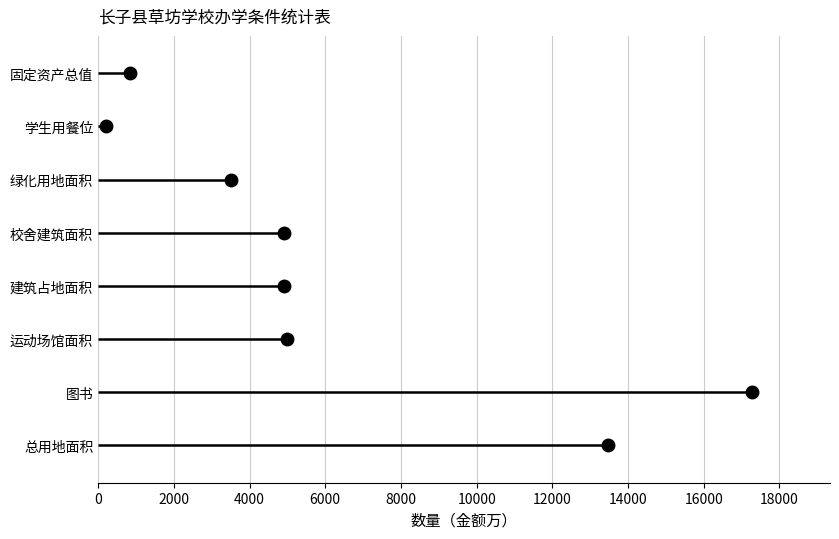

How many values exceed 4910?

3